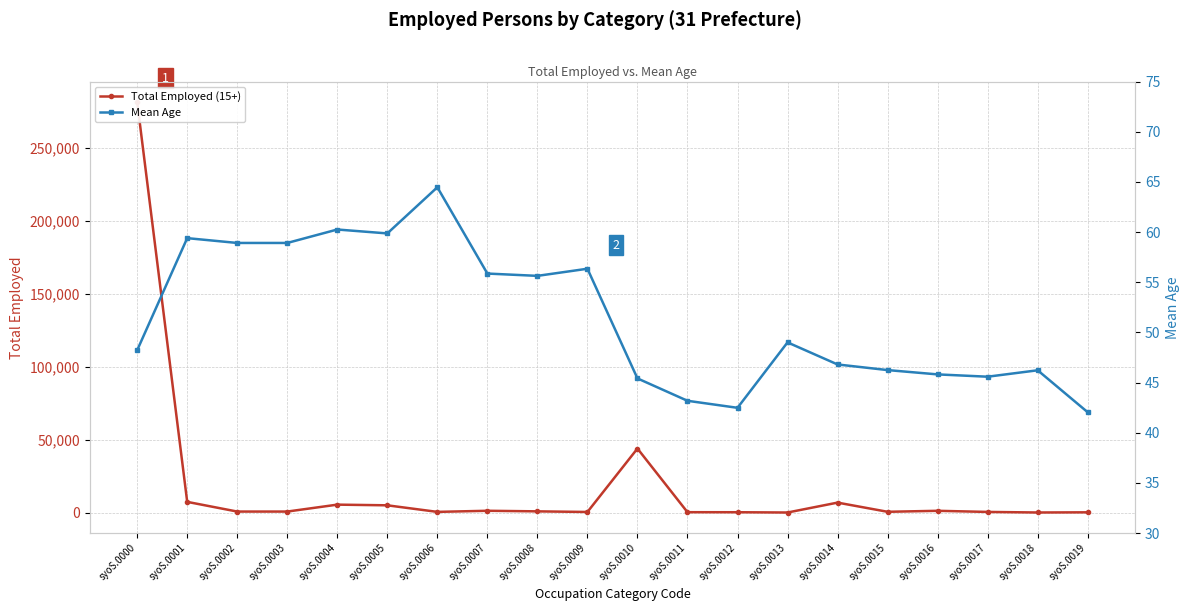

What is the highest value of the Total Employed (15+) series?

281140.0